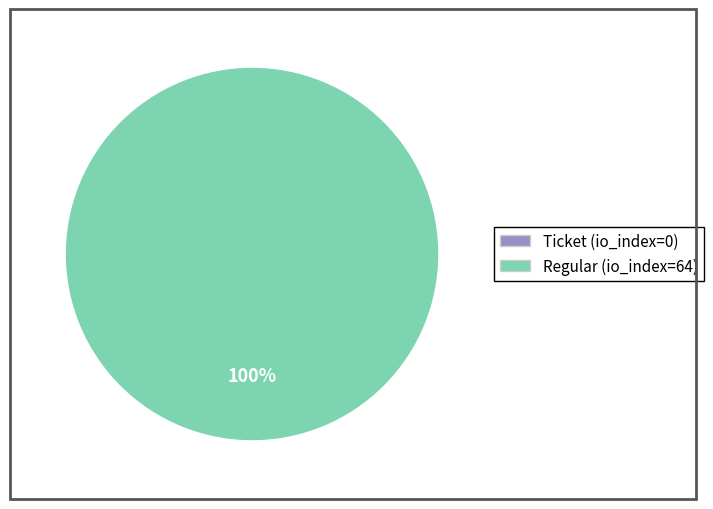

To the nearest percent, what percentage of the pie is Regular (io_index=64)?

100%